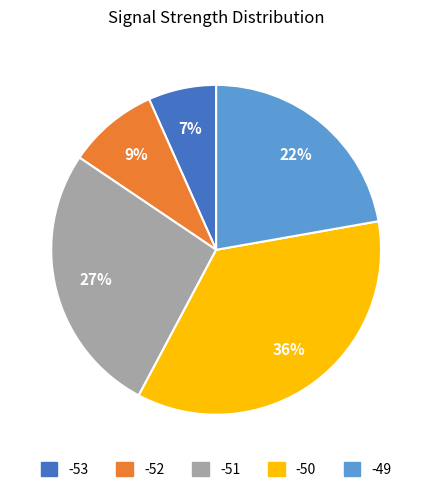

Approximately how many times larger is the value at -53 compared to -49?

0.3